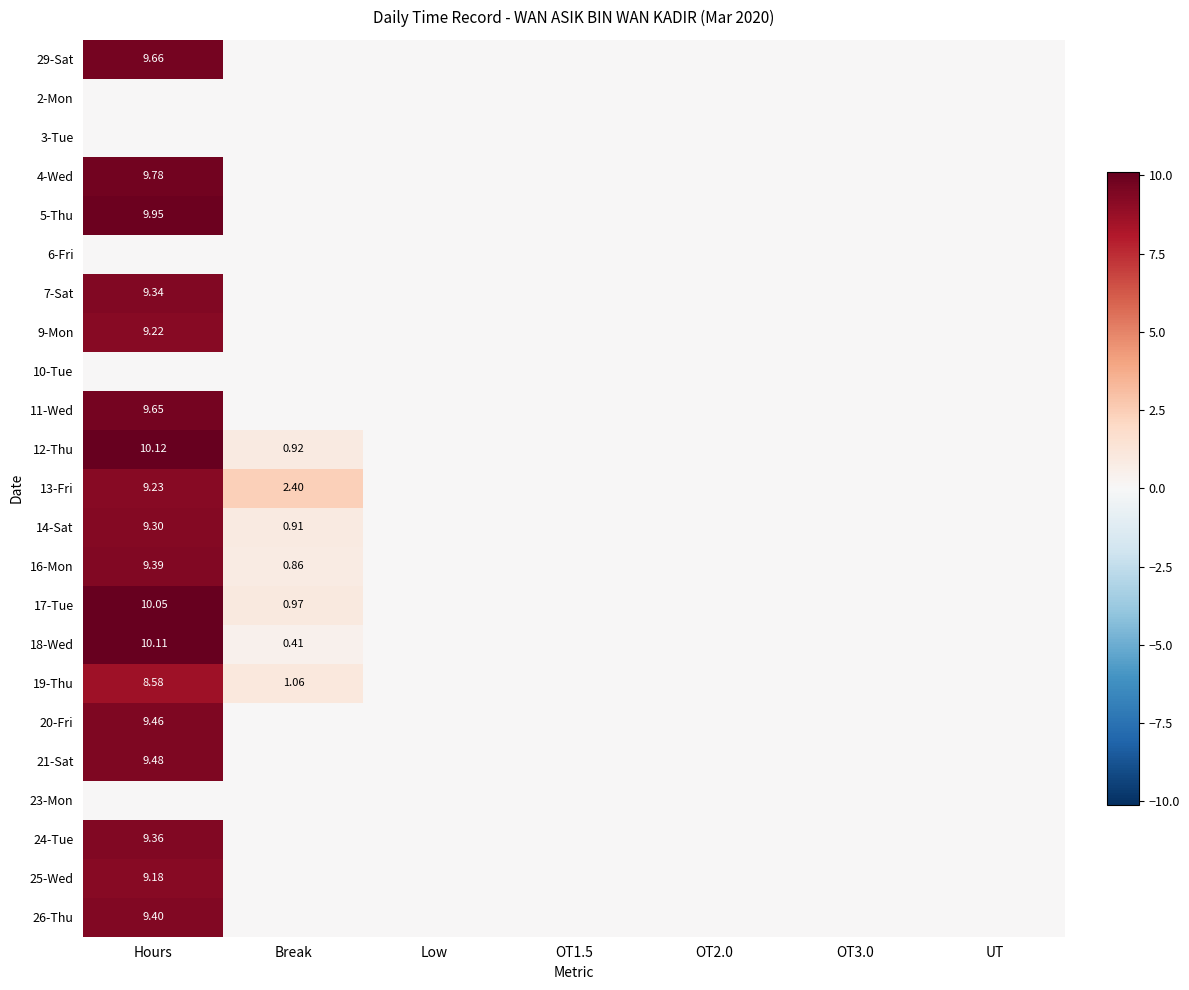

What is the average value of the 19-Thu series?

1.4